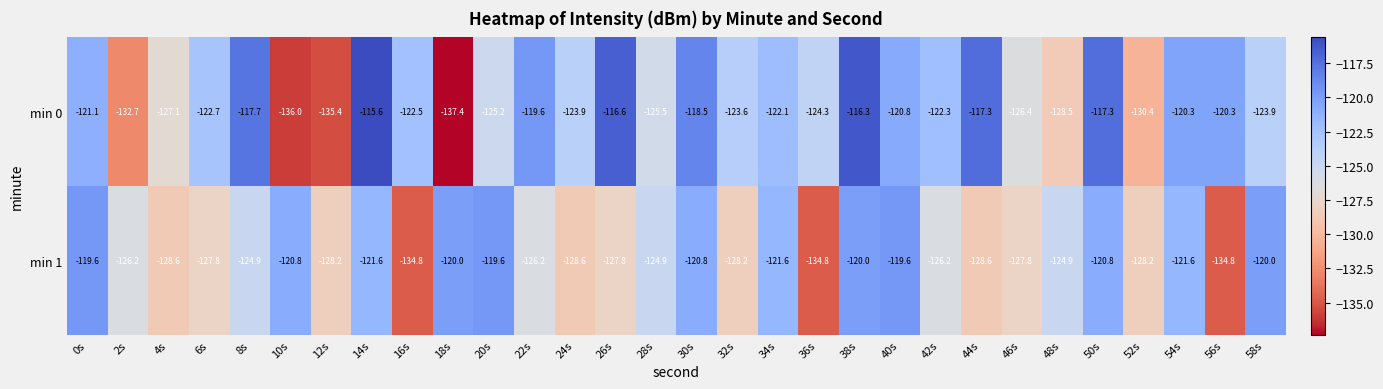

How many series are shown in this chart?

2